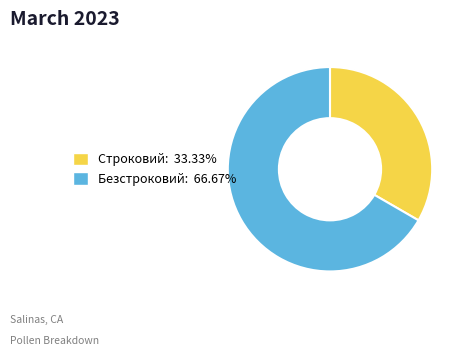

True or false: Строковий accounts for 25% of the total.

False